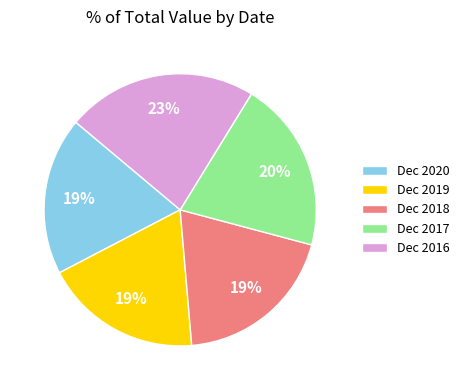

To the nearest percent, what percentage of the pie is Dec 2016?

23%